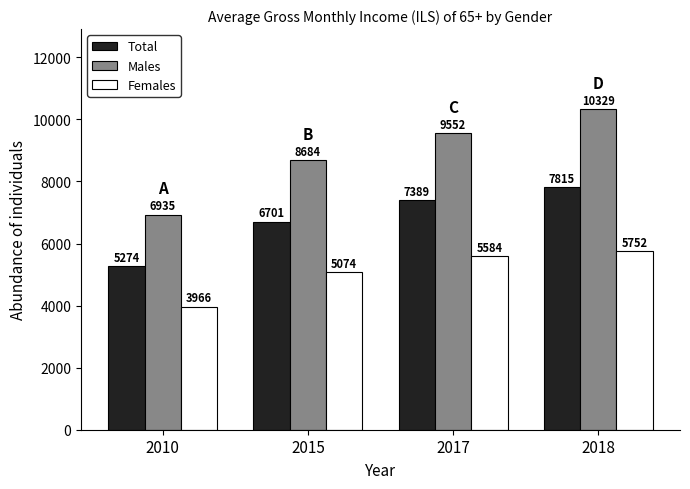

List the series in order of their peak value, highest first.

Males, Total, Females